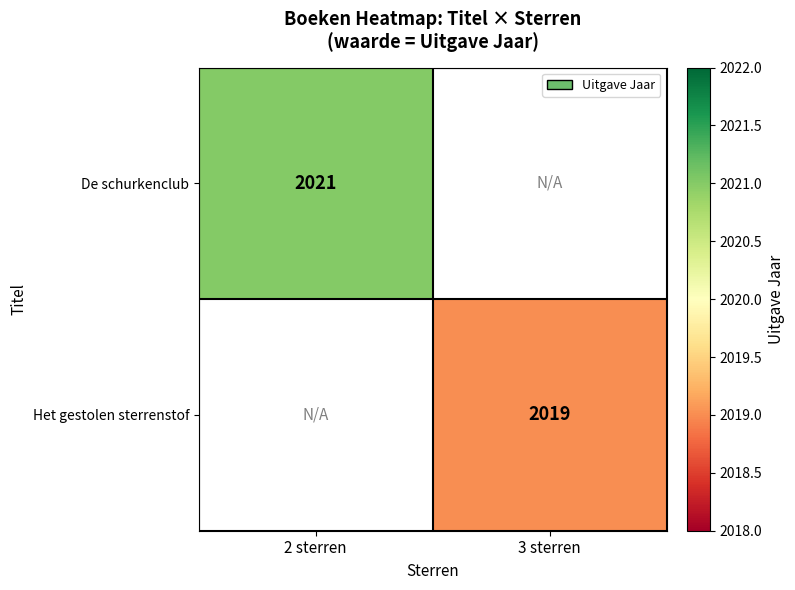

Is it true that De schurkenclub equals 3520 at 2 sterren?

False